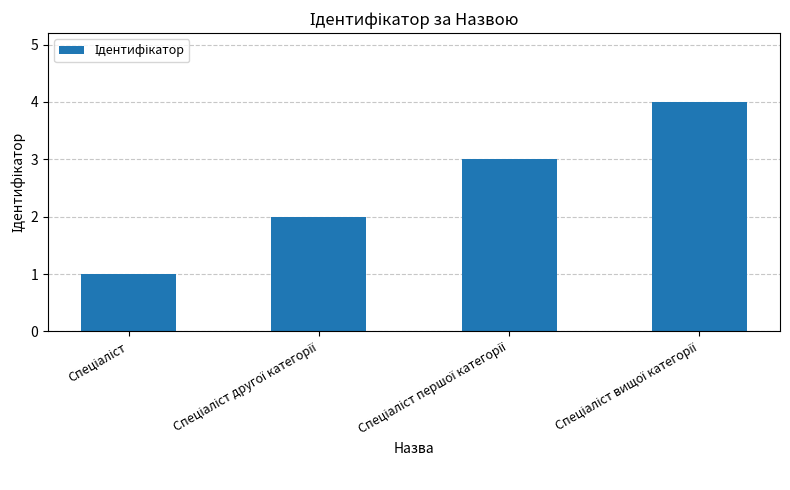

How many bars are there in total?

4